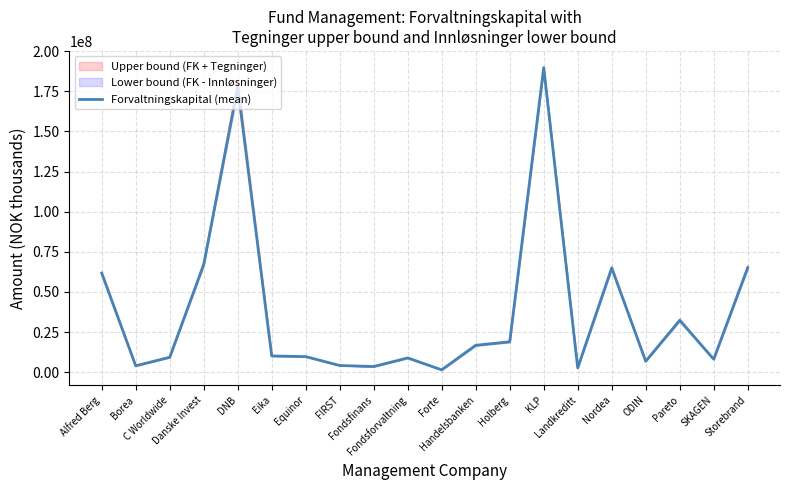

How many lines are shown in the chart?

1